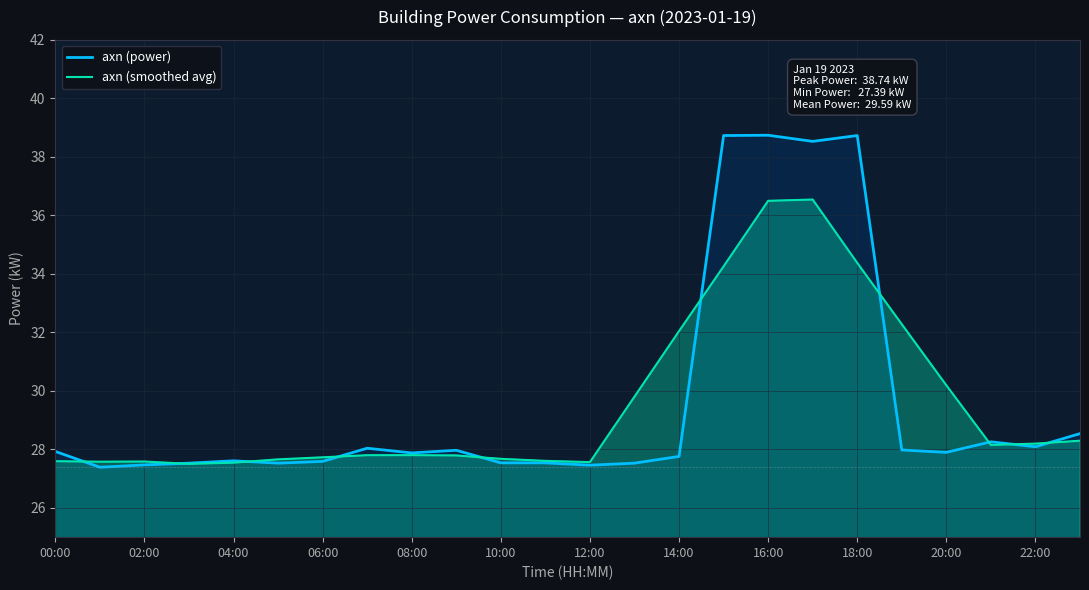

Rank the series by their maximum value, from highest to lowest.

axn (power), axn (smoothed avg)